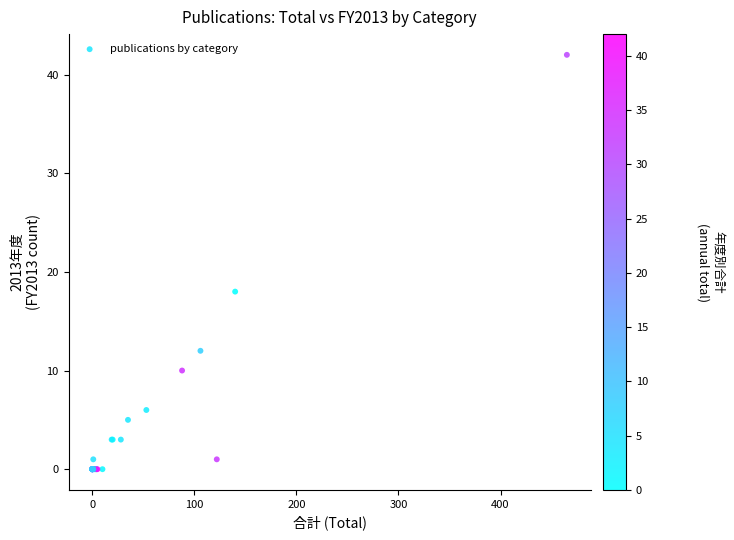

What Y value in the scatter plot is closest to 21?

18